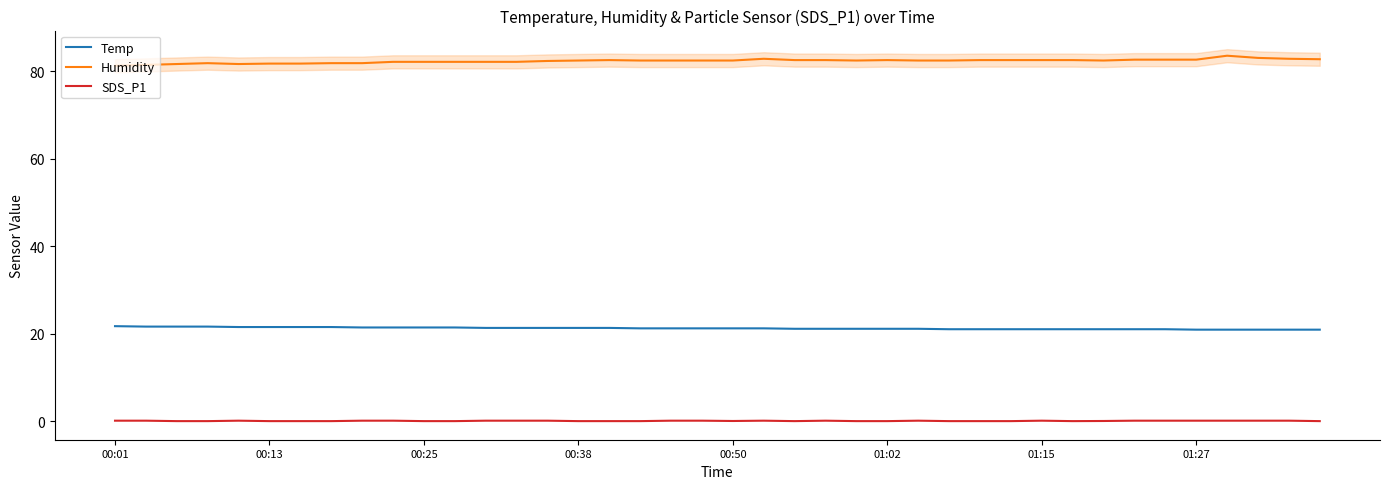

What is the difference between the highest and lowest values at 38?

82.7